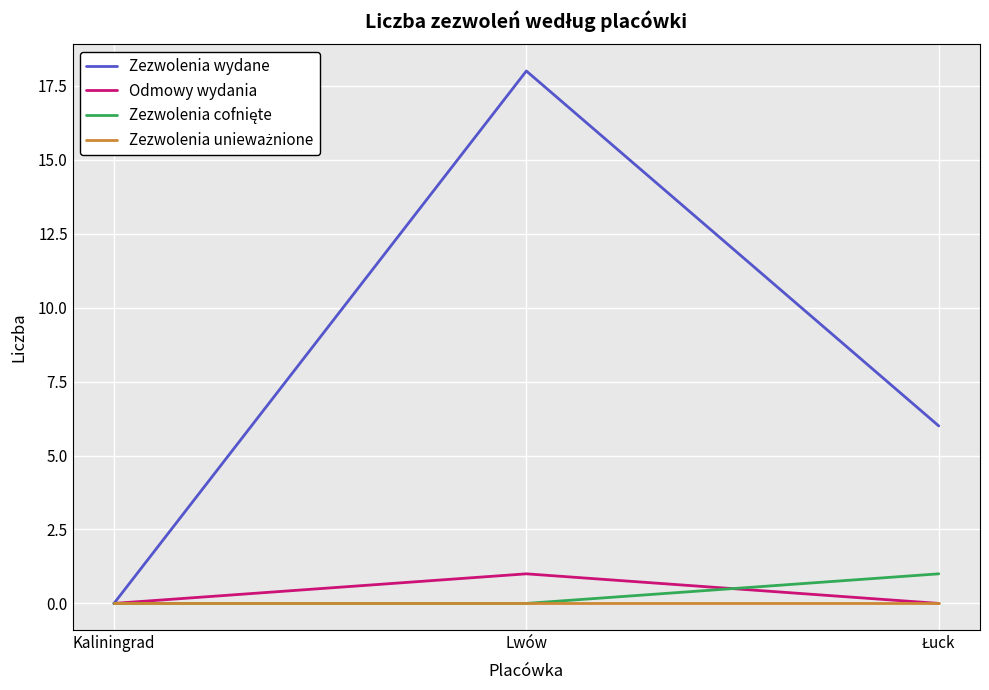

What is the difference between the maximum and minimum values in the Zezwolenia wydane series?

18